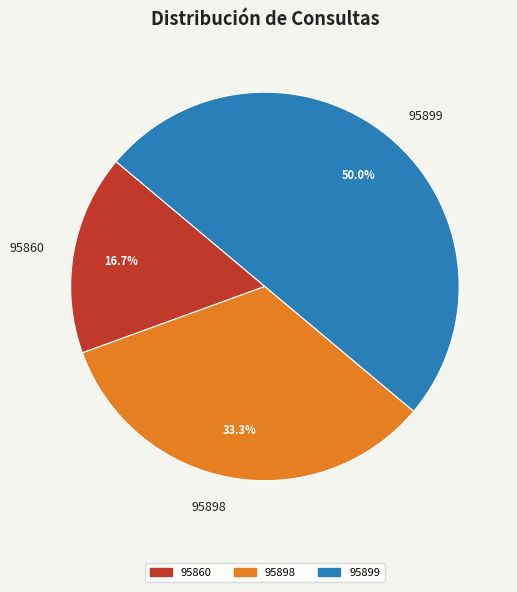

What percentage is the 95898 slice, to the nearest percent?

33%